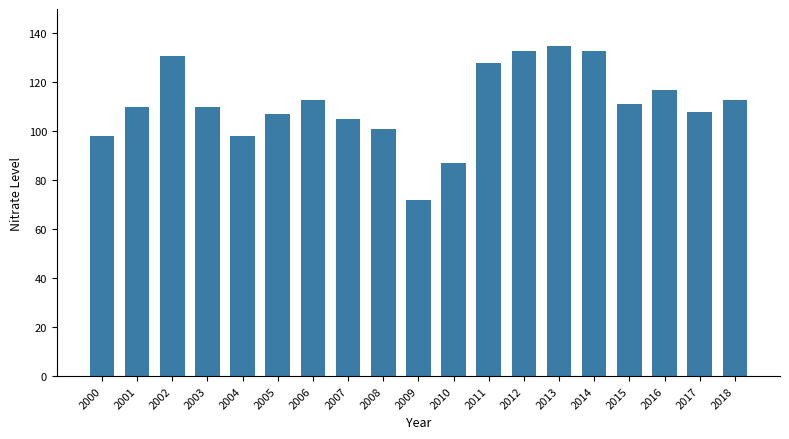

Read the value at 2013, to the nearest 10.

140